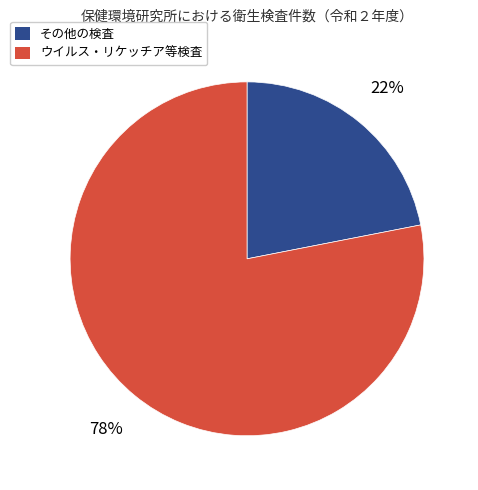

Which slice is the largest?

ウイルス・リケッチア等検査